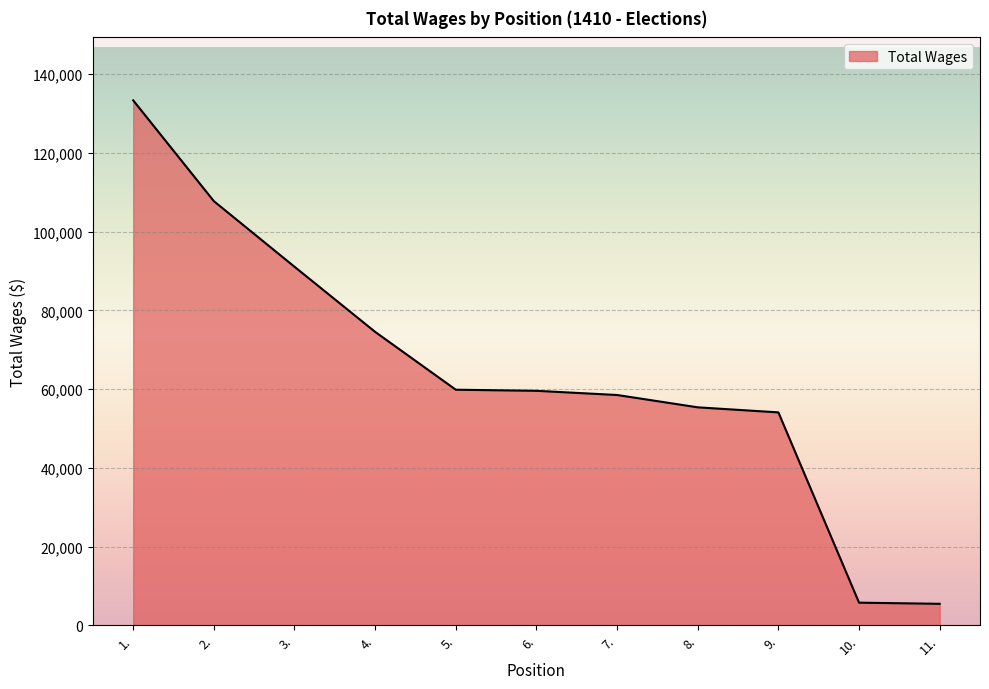

What value does the data have at 5.?

59847